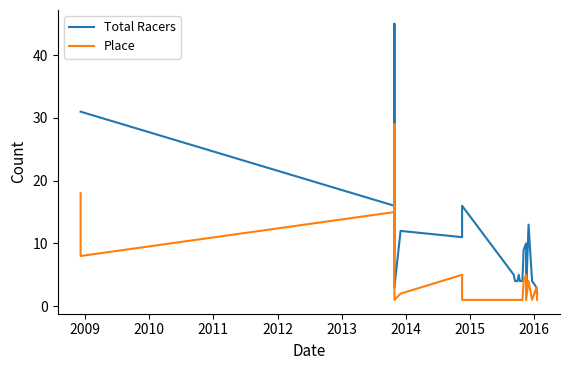

At how many categories does at least one series exceed 18?

3